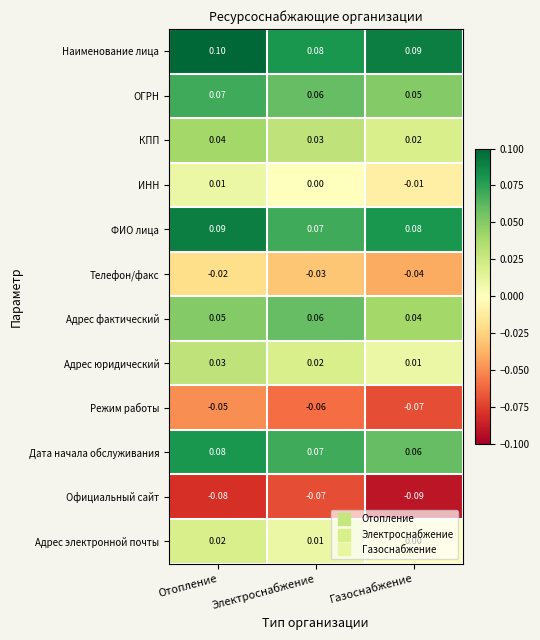

Rank the categories by Официальный сайт value from highest to lowest.

Электроснабжение, Отопление, Газоснабжение